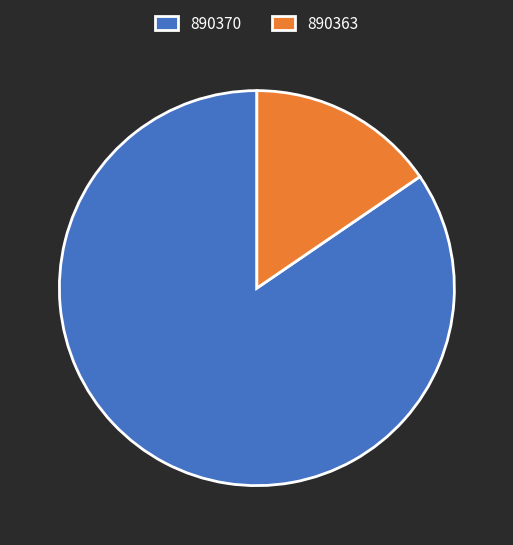

What is the smallest slice in the pie chart?

890363